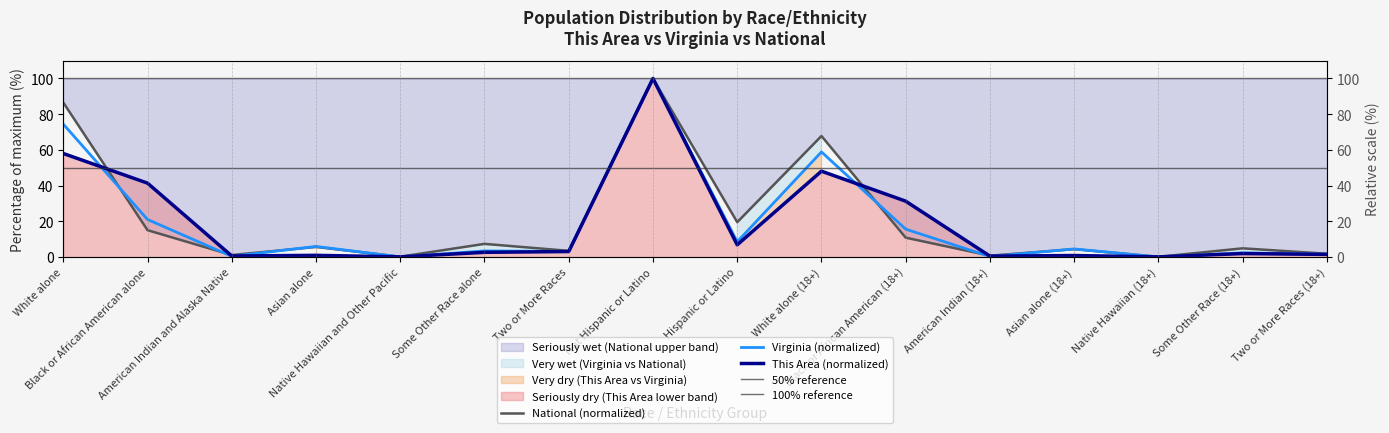

Read the Virginia value at Native Hawaiian and Other Pacific.

0.1